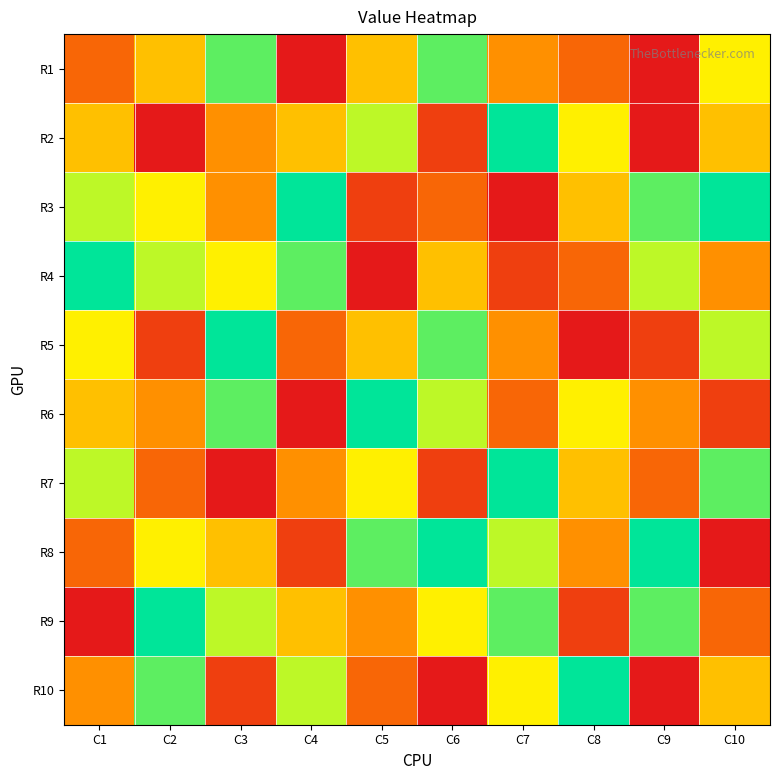

At C4, list the series in order from smallest to largest.

R1, R6, R8, R5, R7, R2, R9, R10, R4, R3